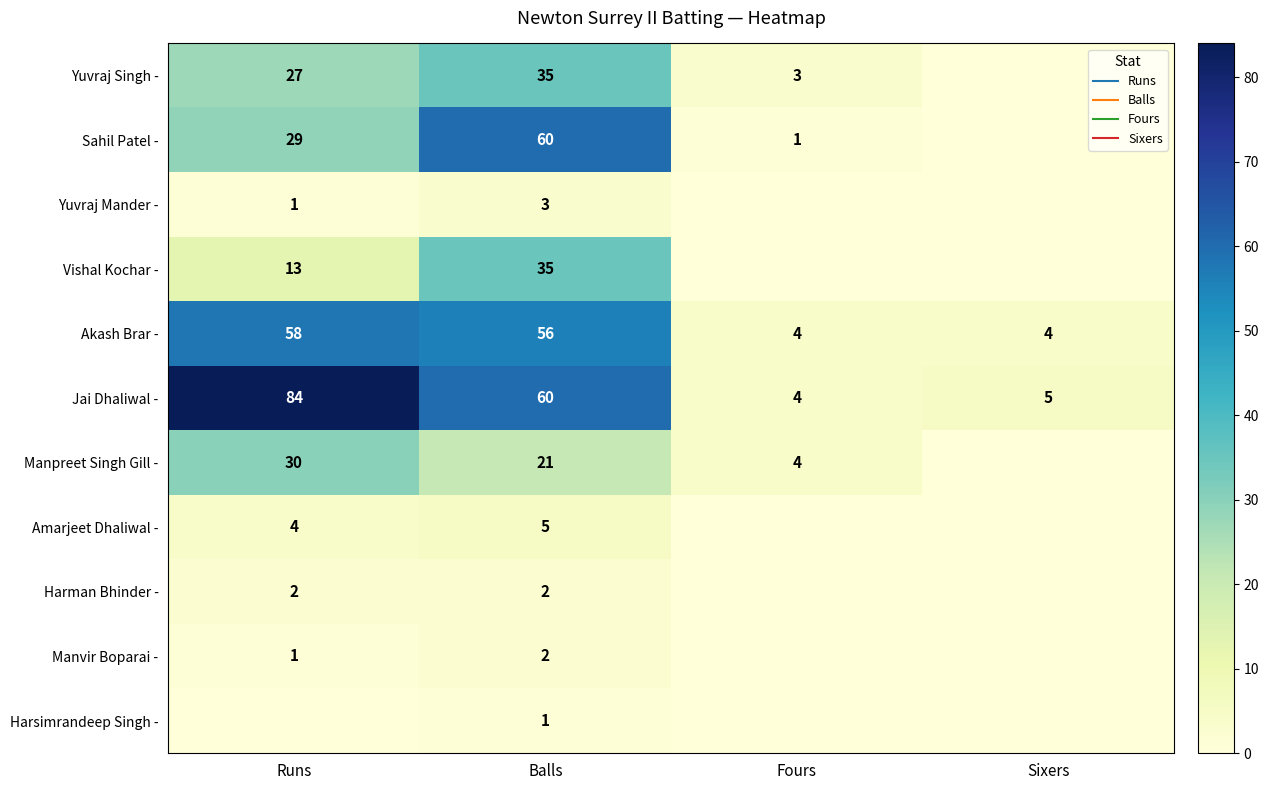

At which category is the sum across all series the highest?

Balls